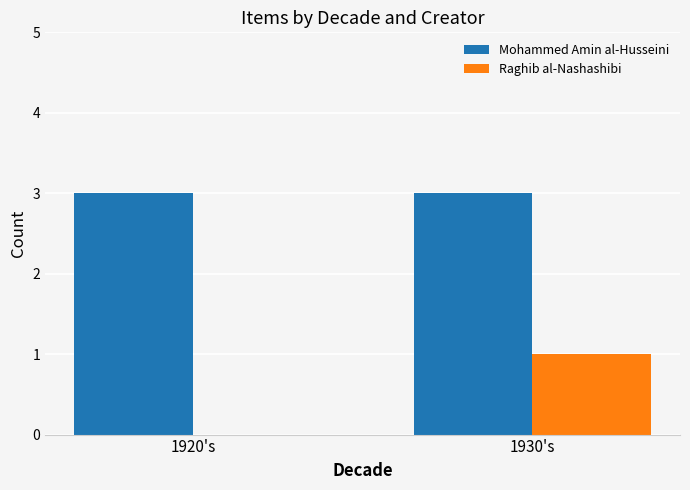

Reading left to right, extract all data points from this chart.

Mohammed Amin al-Husseini: 3	3
Raghib al-Nashashibi: 0	1